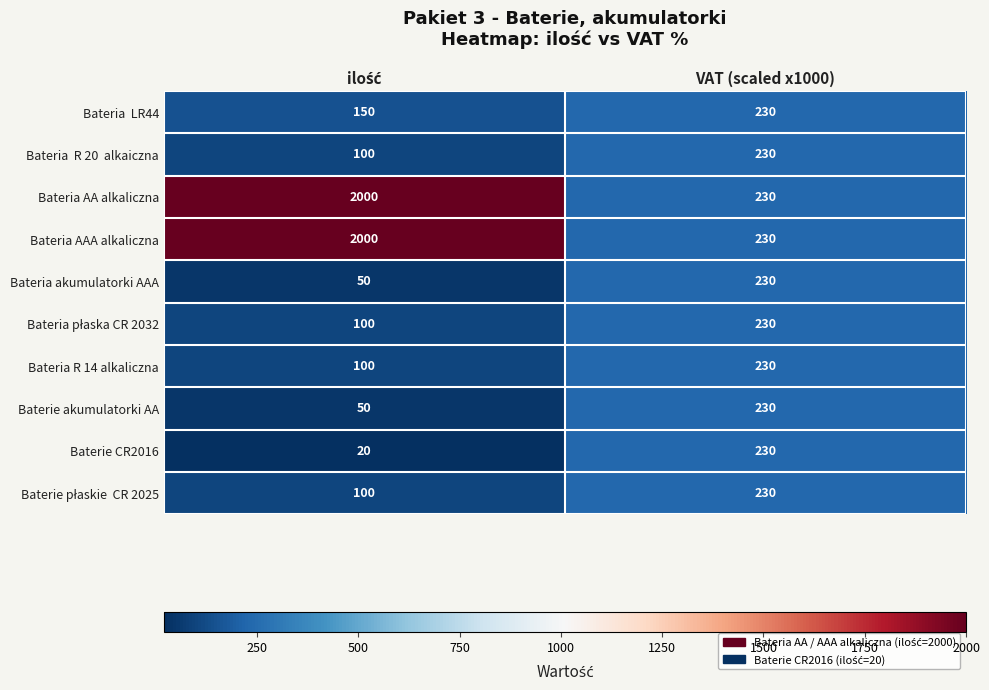

The value of Bateria AAA alkaliczna at VAT (scaled x1000) is 230. True or false?

True